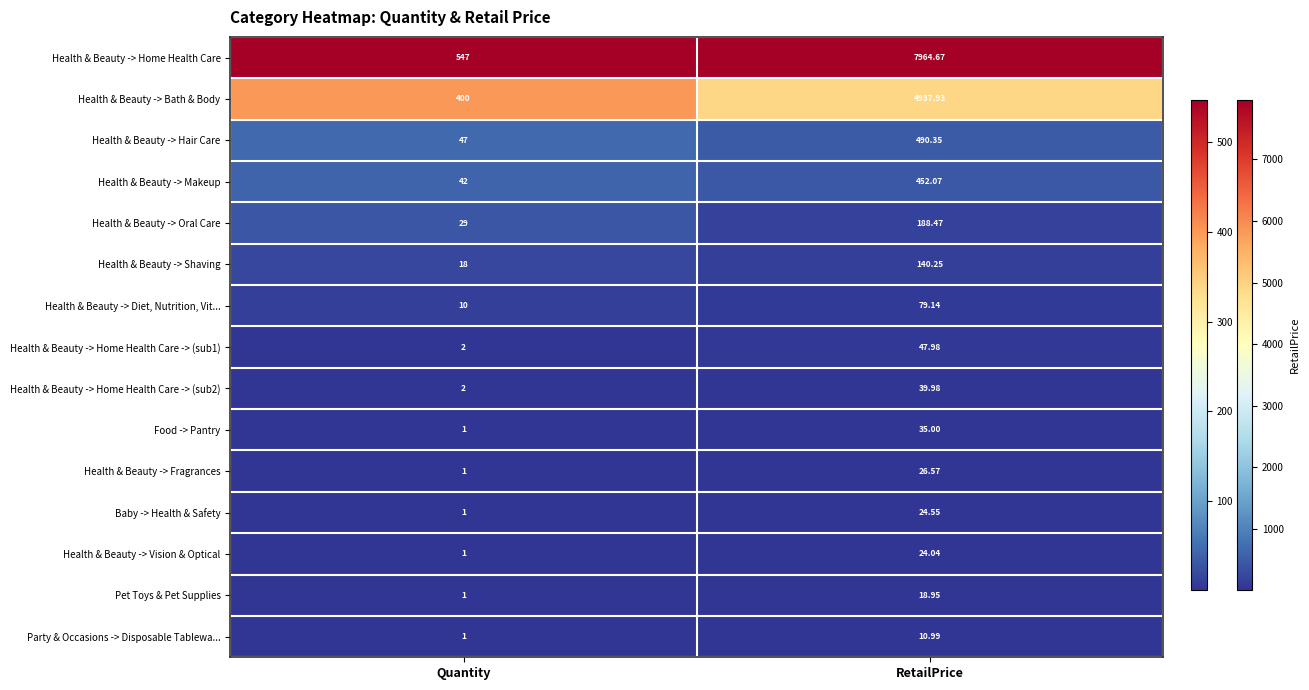

Where does the Health & Beauty -> Fragrances series first go above 26?

RetailPrice